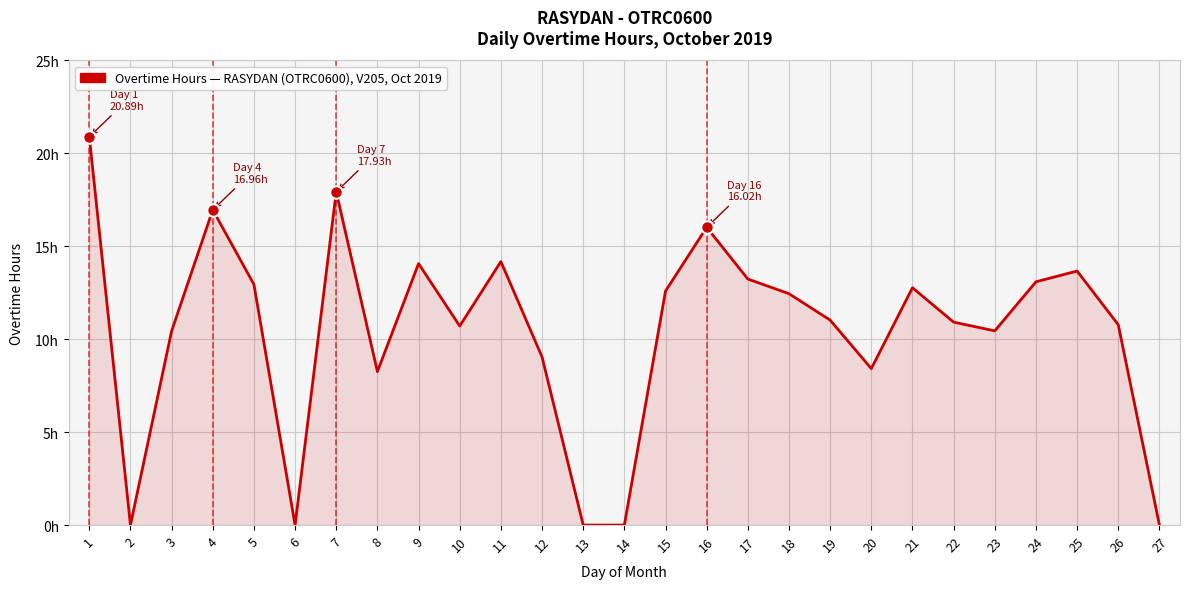

How many interior local valleys (lower than both neighbors) does the data have?

6